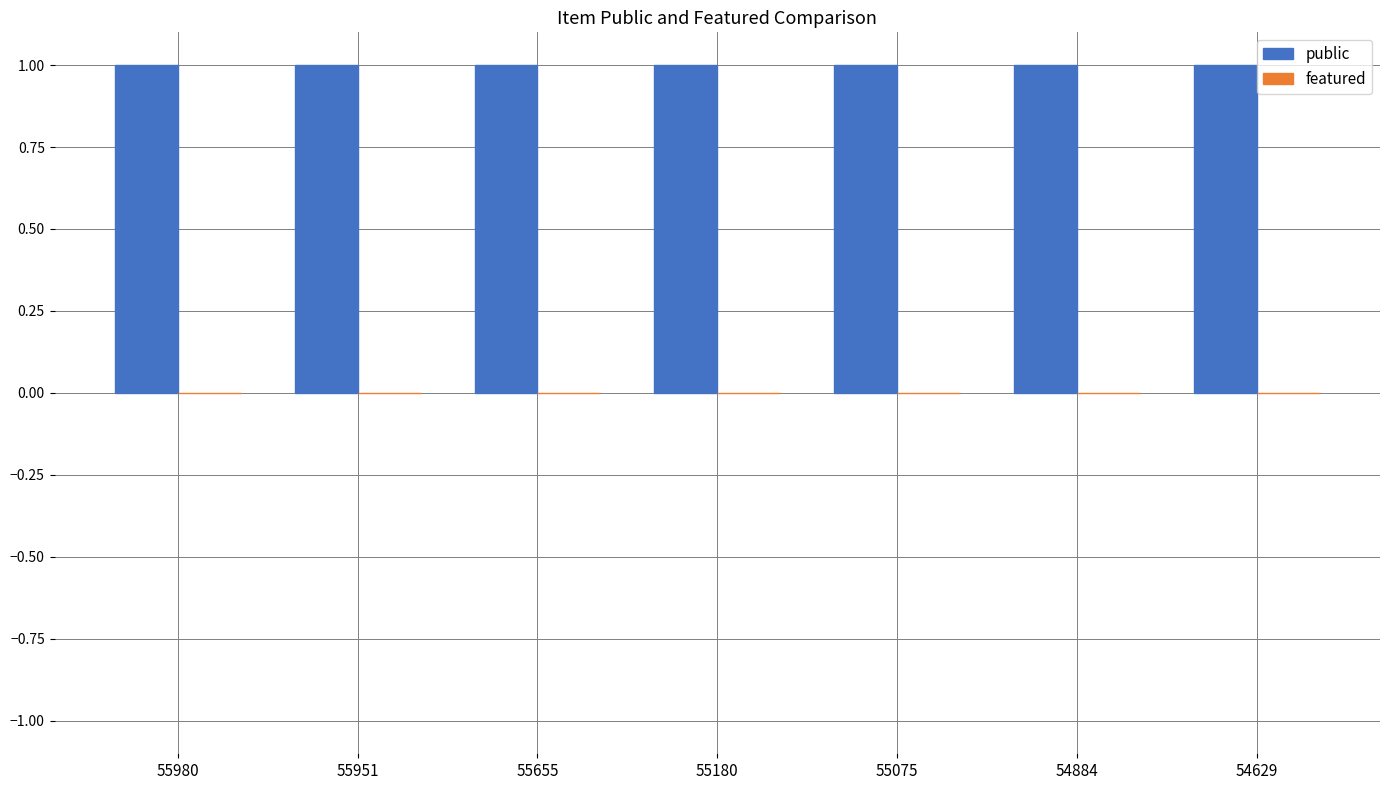

What is the value of the public bar at the 6th from the left?

1